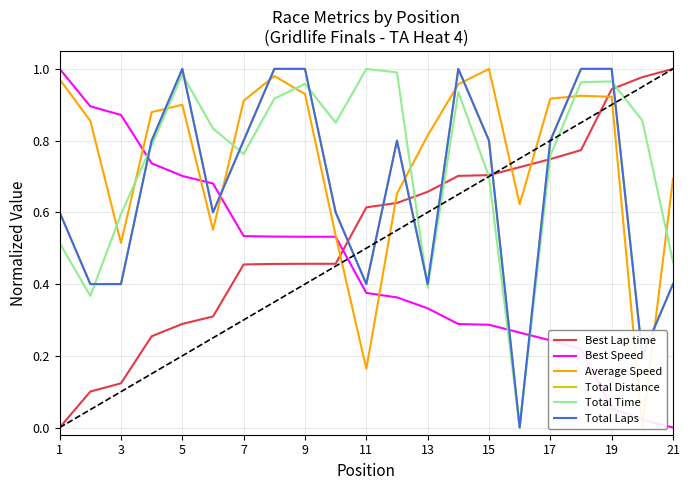

What is the difference between the maximum and minimum values in the Average Speed series?

1.0